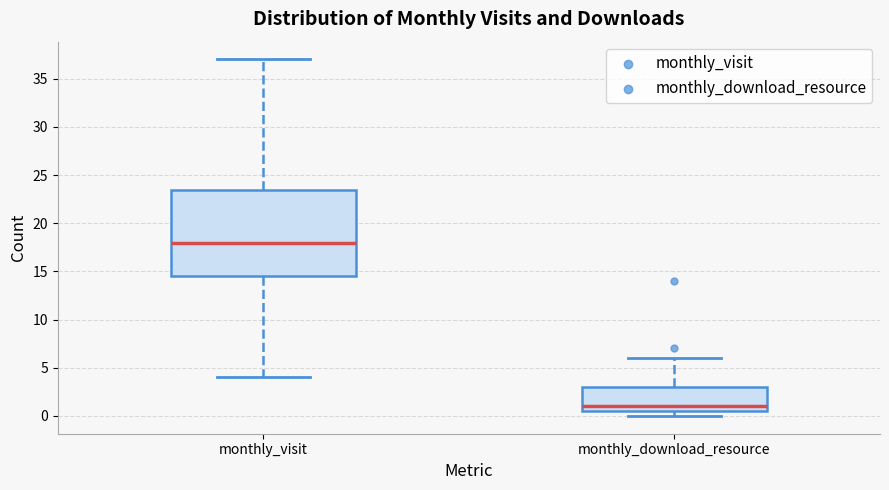

Reading left to right, transcribe this box plot: for each box, give where its median line is, the range the box spans, and where its two whiskers end, as read against the y-axis. The values are not printed on the chart, so give them approximately, as read against the axis.

monthly_visit: median 18.0, box 14.5 to 23.5, whiskers 4.0 to 37.0
monthly_download_resource: median 1.0, box 0.5 to 3.0, whiskers 0.0 to 6.0